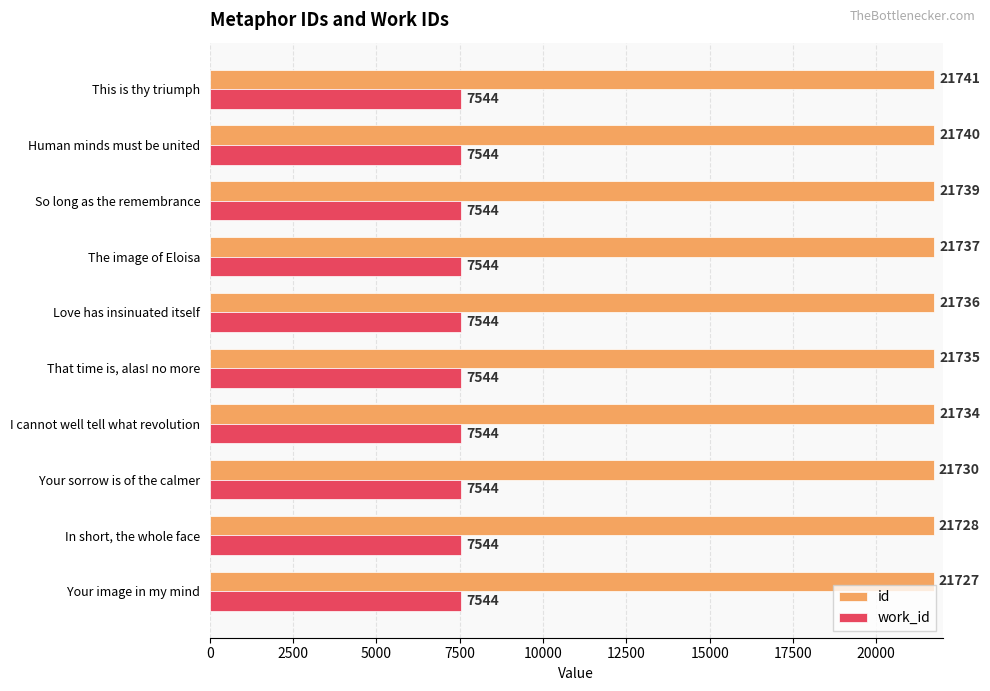

Which series has the largest range (max minus min)?

id